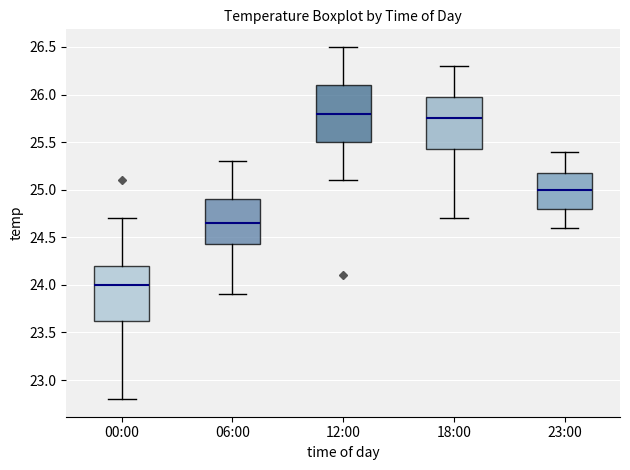

Reading left to right, transcribe this box plot: for each box, give where its median line is, the range the box spans, and where its two whiskers end, as read against the y-axis. The values are not printed on the chart, so give them approximately, as read against the axis.

00:00: median 24.00, box 23.65 to 24.20, whiskers 22.80 to 24.70
06:00: median 24.65, box 24.45 to 24.90, whiskers 23.90 to 25.30
12:00: median 25.80, box 25.50 to 26.10, whiskers 25.10 to 26.50
18:00: median 25.75, box 25.45 to 26.00, whiskers 24.70 to 26.30
23:00: median 25.00, box 24.80 to 25.20, whiskers 24.60 to 25.40